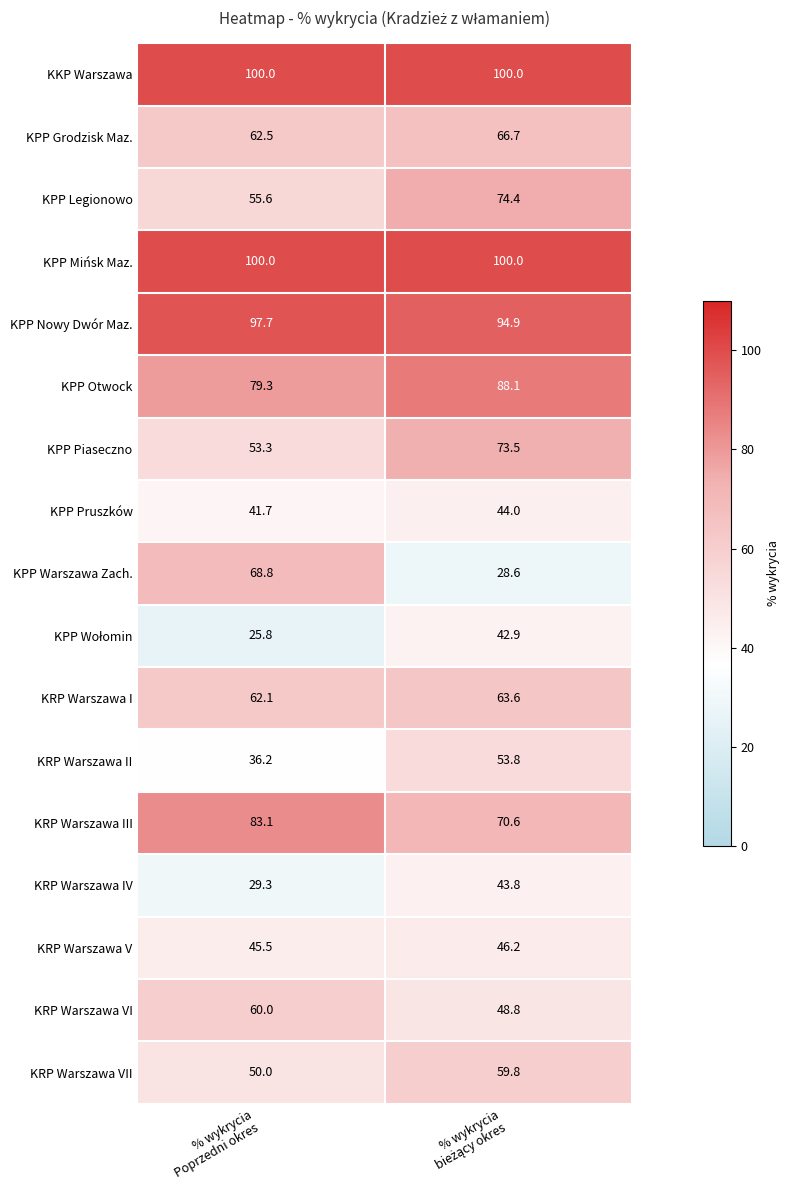

What is the maximum value shown in the chart?

100.0